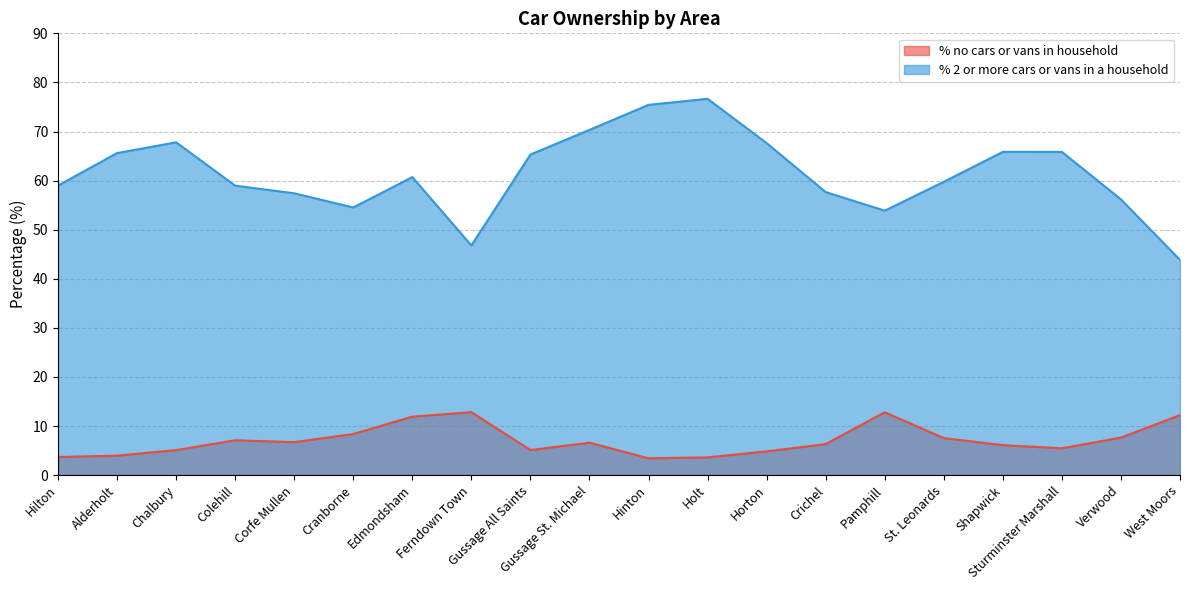

What is the average value of the % no cars or vans in household series?

7.1